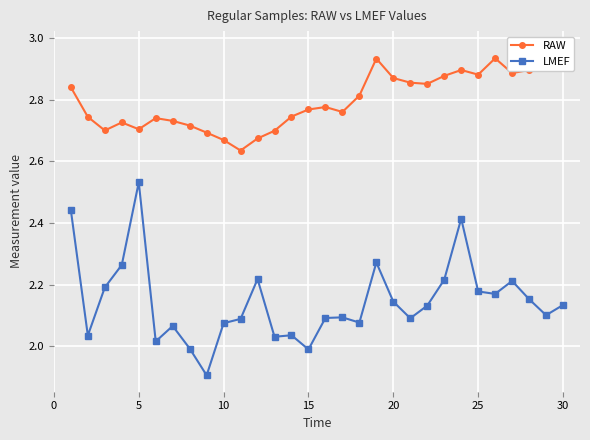

Which category has the highest value in the LMEF series?

5